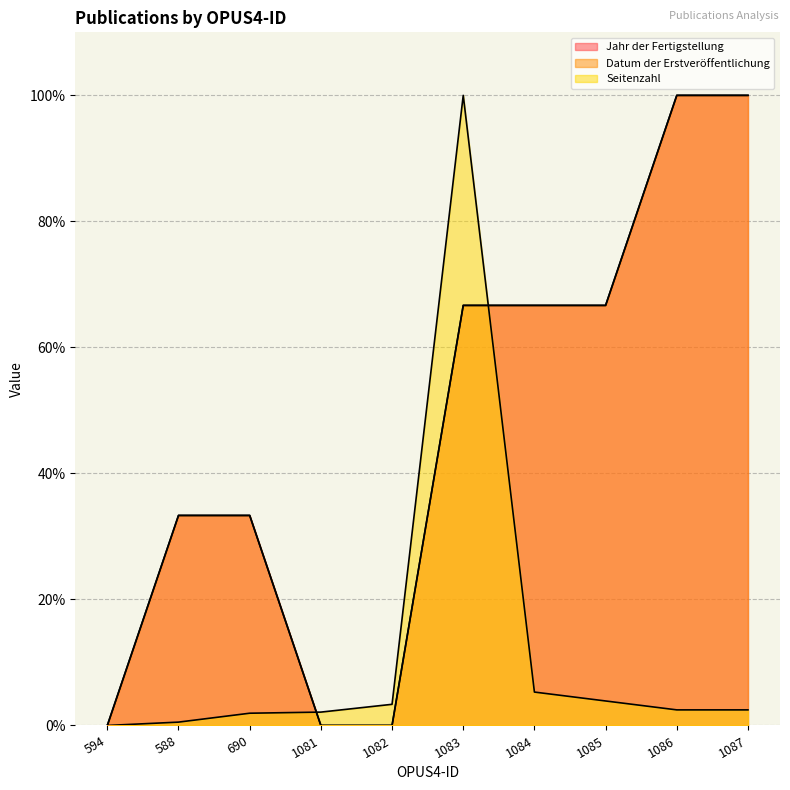

True or false: Jahr der Fertigstellung and Datum der Erstveröffentlichung cross at least once.

False